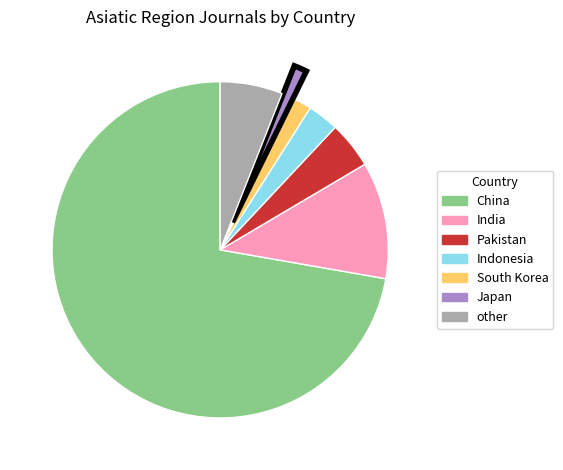

Is Pakistan the majority of the pie?

No